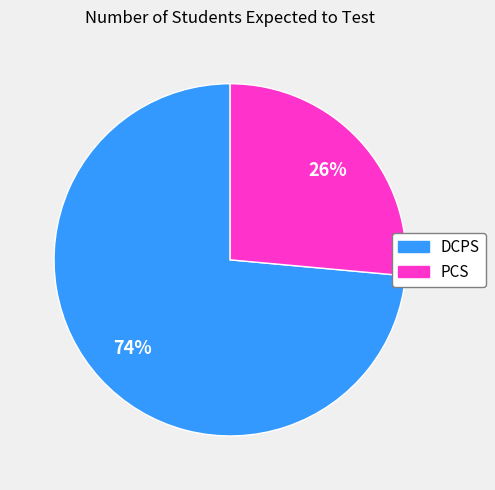

Count the number of slices in the pie.

2